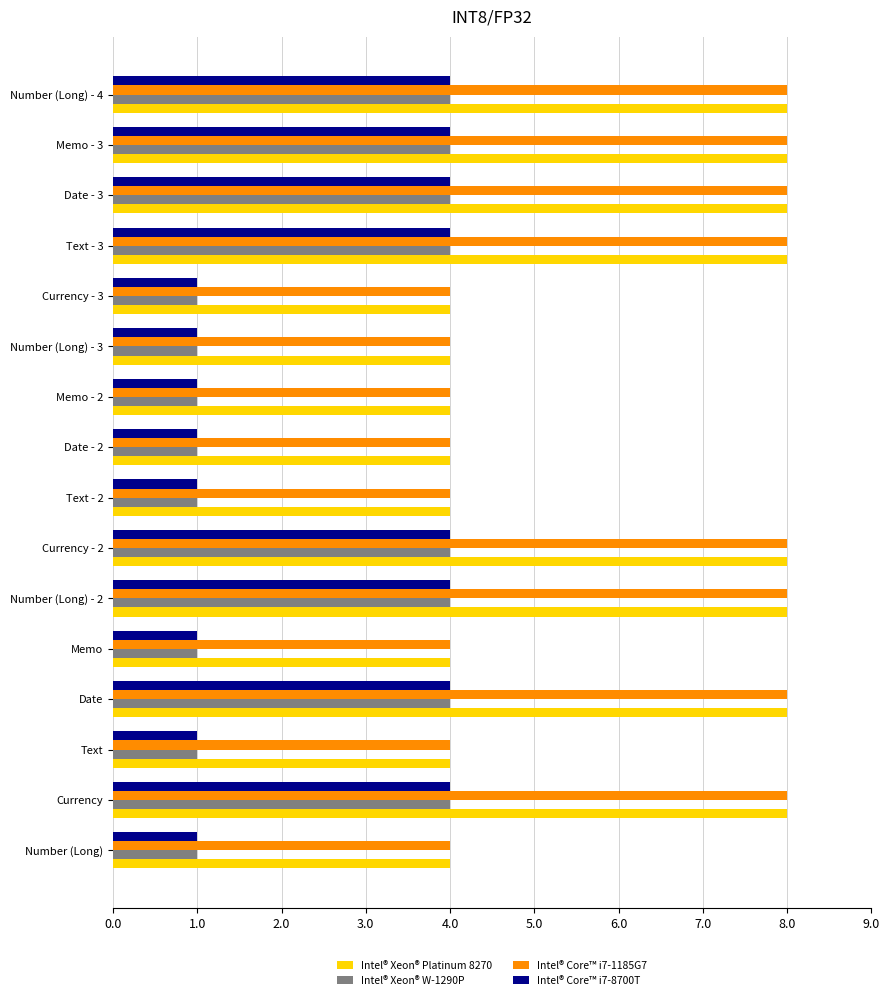

What is the lowest value of the Intel® Xeon® Platinum 8270 series?

4